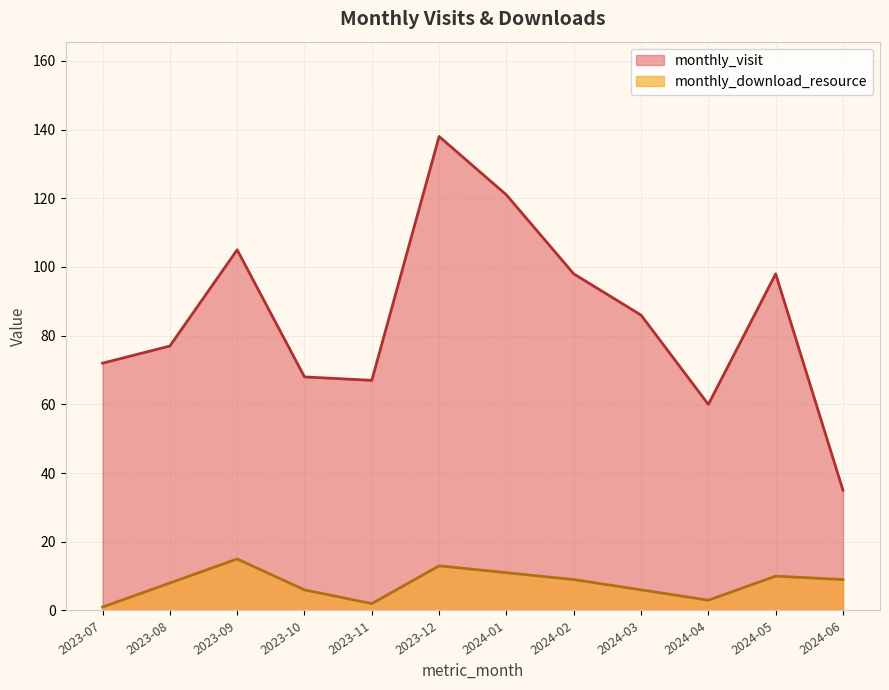

Reading right to left, list all the values displayed in this chart.

monthly_visit: 2024-06=35	2024-05=98	2024-04=60	2024-03=86	2024-02=98	2024-01=121	2023-12=138	2023-11=67	2023-10=68	2023-09=105	2023-08=77	2023-07=72
monthly_download_resource: 2024-06=9	2024-05=10	2024-04=3	2024-03=6	2024-02=9	2024-01=11	2023-12=13	2023-11=2	2023-10=6	2023-09=15	2023-08=8	2023-07=1